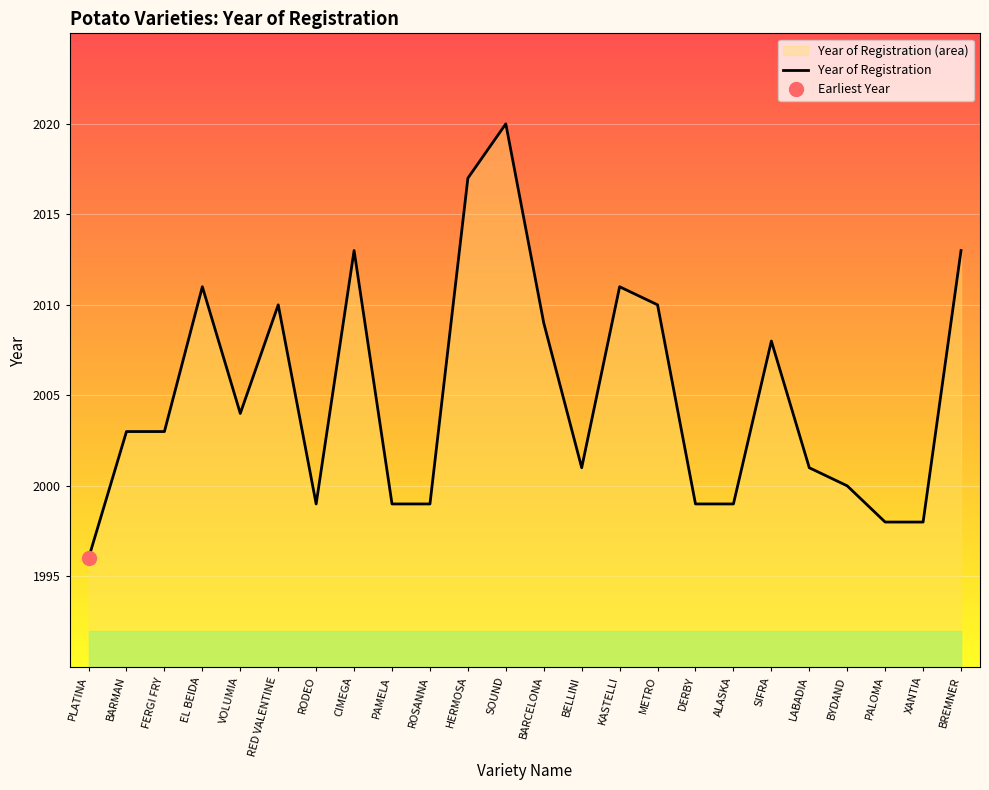

How many interior local peaks (higher than both neighbors) does the data have?

6